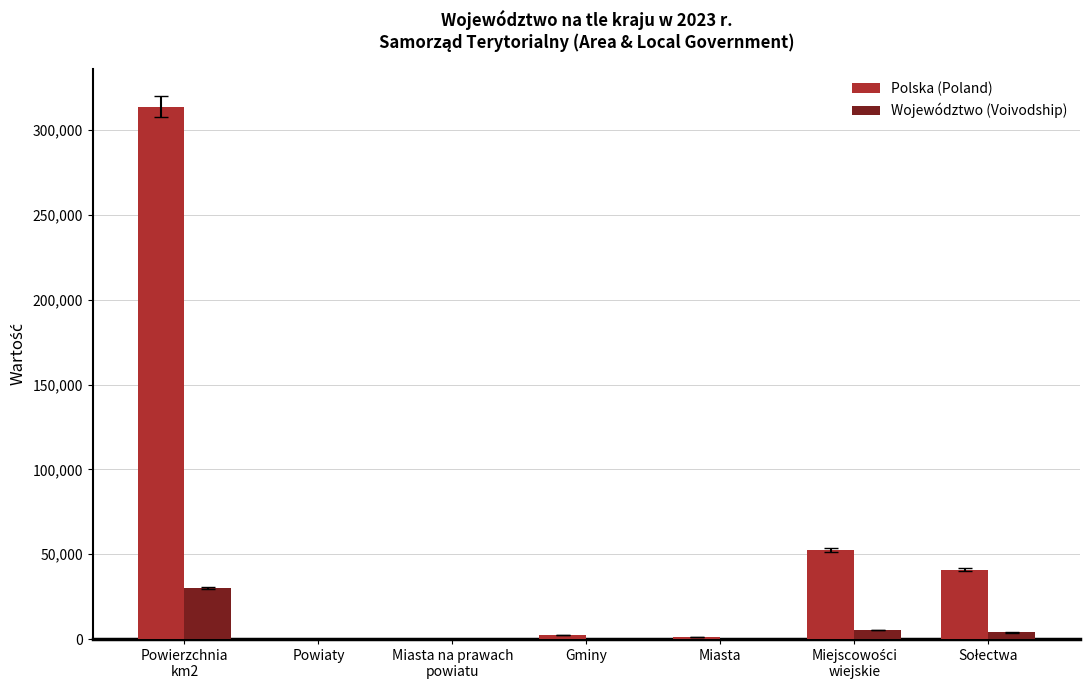

Are the bars horizontal?

No